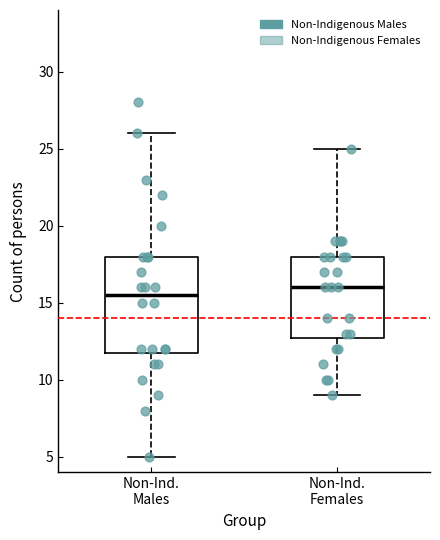

Where is the lower edge of the box for Non-Ind. Females on the y-axis? The values are not printed on the chart, so give them approximately, as read against the axis.

13.0